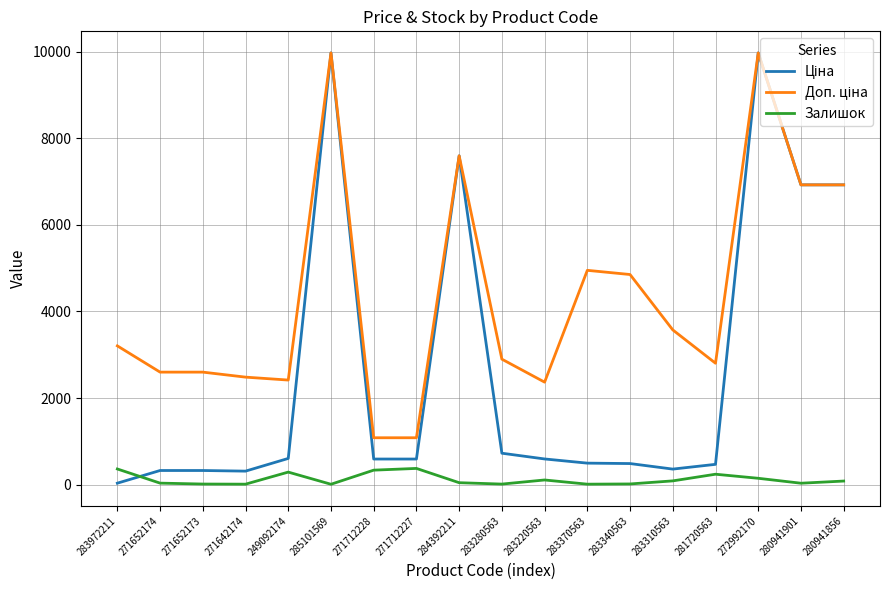

What is the greatest value displayed?

9975.0